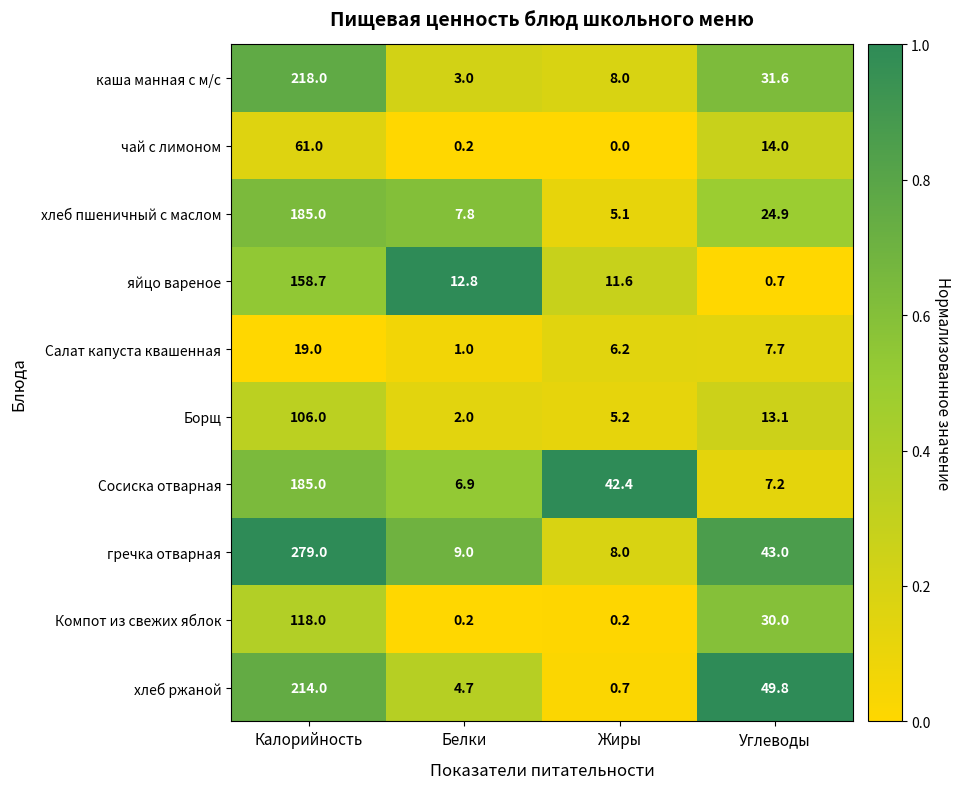

The value of Компот из свежих яблок at Углеводы is 53.2. True or false?

False